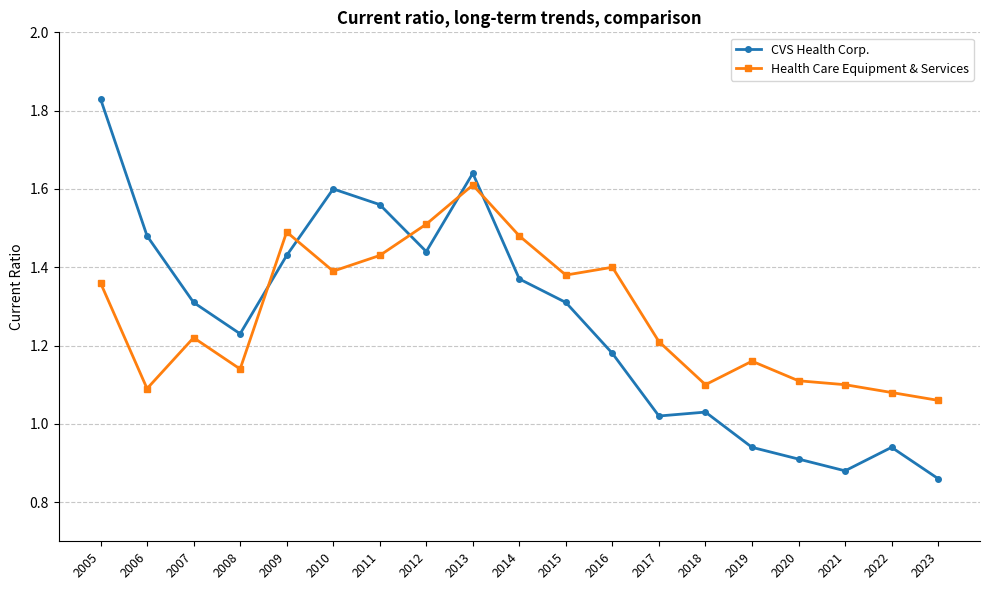

In Health Care Equipment & Services, how many points are higher than both neighbors (excluding endpoints)?

5